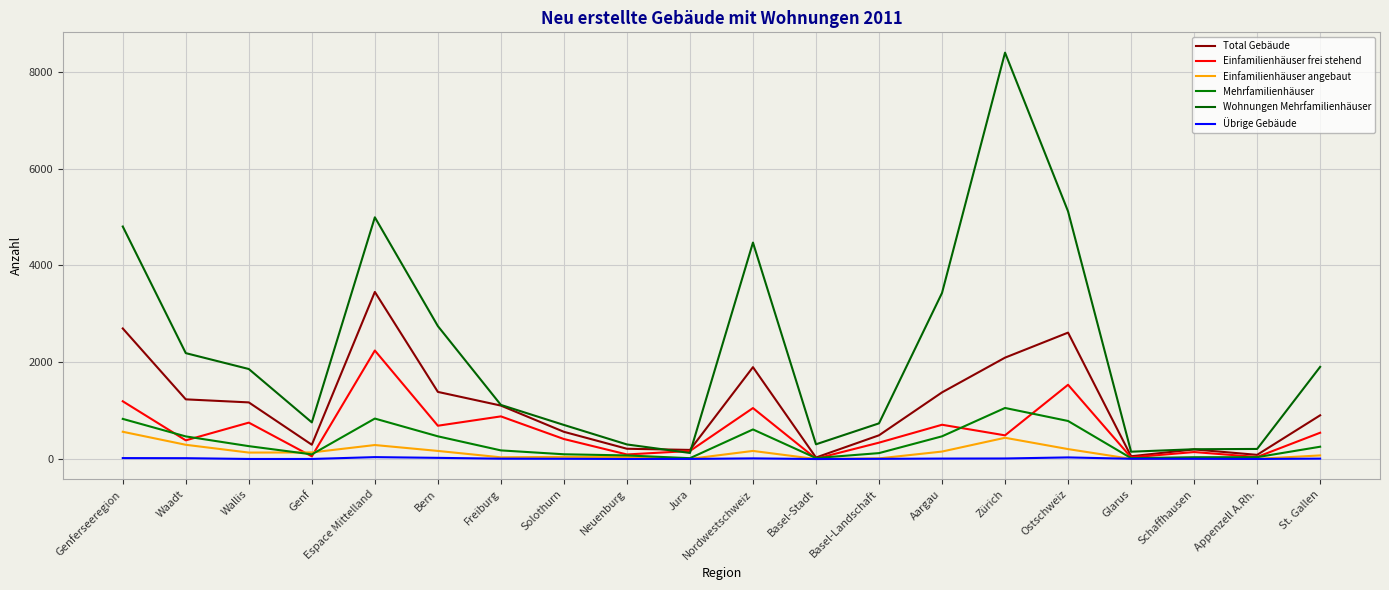

Is this an area chart (filled region under the line)?

No